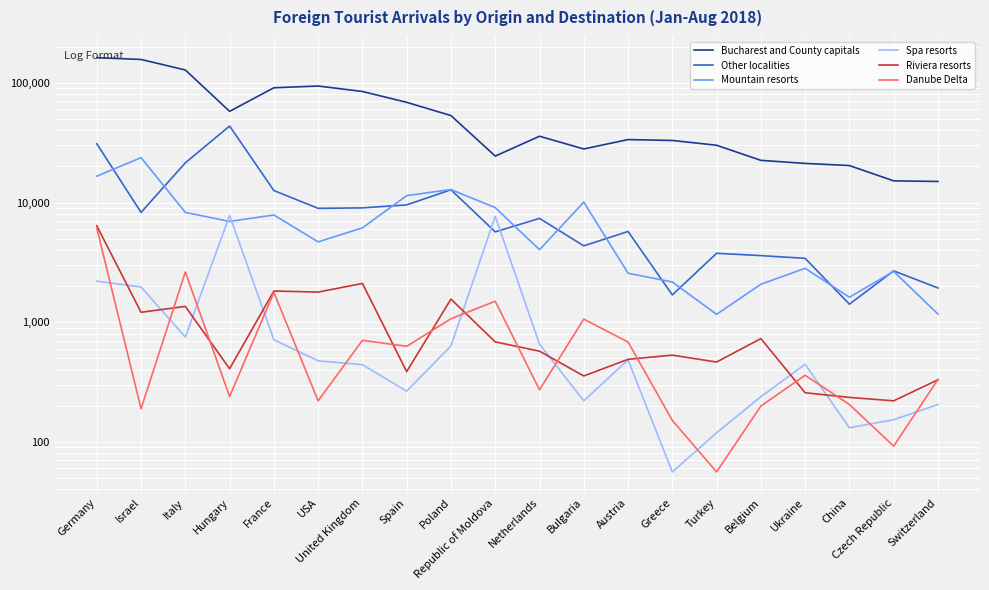

What value does the Bucharest and County capitals series have at Czech Republic, to the nearest 10?

15160